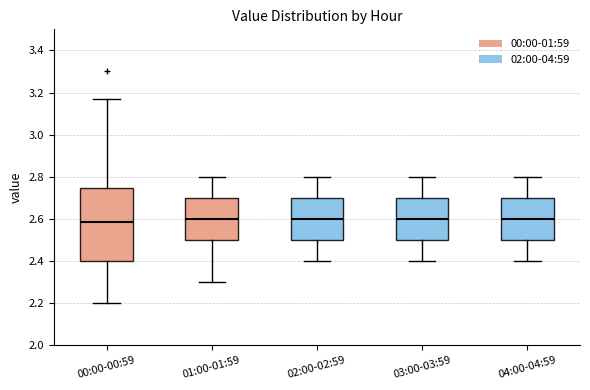

Where is the lower edge of the box for 01:00-01:59 on the y-axis? The values are not printed on the chart, so give them approximately, as read against the axis.

2.50